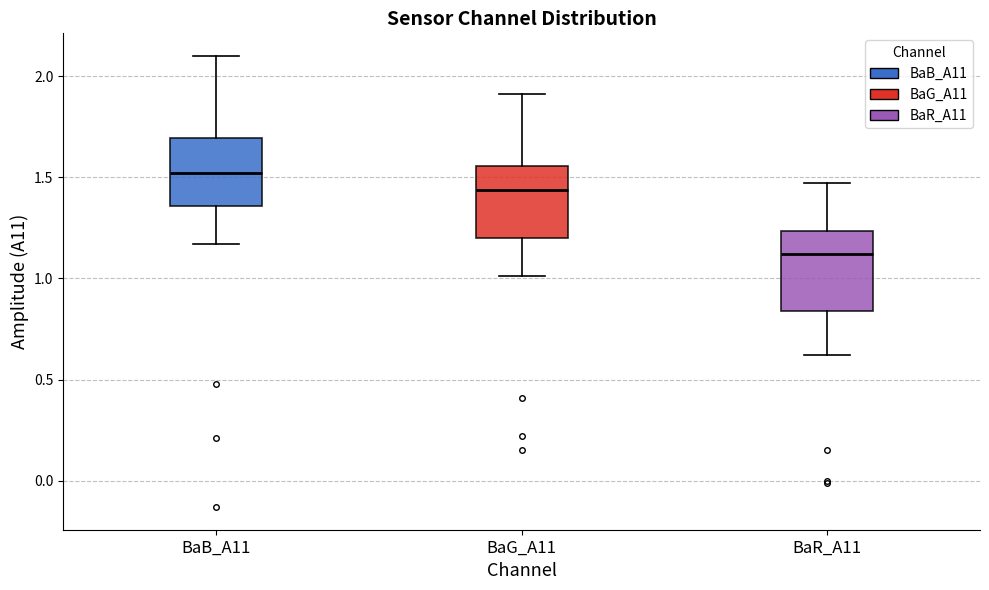

Reading left to right, transcribe this box plot: for each box, give where its median line is, the range the box spans, and where its two whiskers end, as read against the y-axis. The values are not printed on the chart, so give them approximately, as read against the axis.

BaB_A11: median 1.50, box 1.35 to 1.70, whiskers 1.15 to 2.10
BaG_A11: median 1.45, box 1.20 to 1.55, whiskers 1.00 to 1.90
BaR_A11: median 1.10, box 0.85 to 1.25, whiskers 0.60 to 1.45